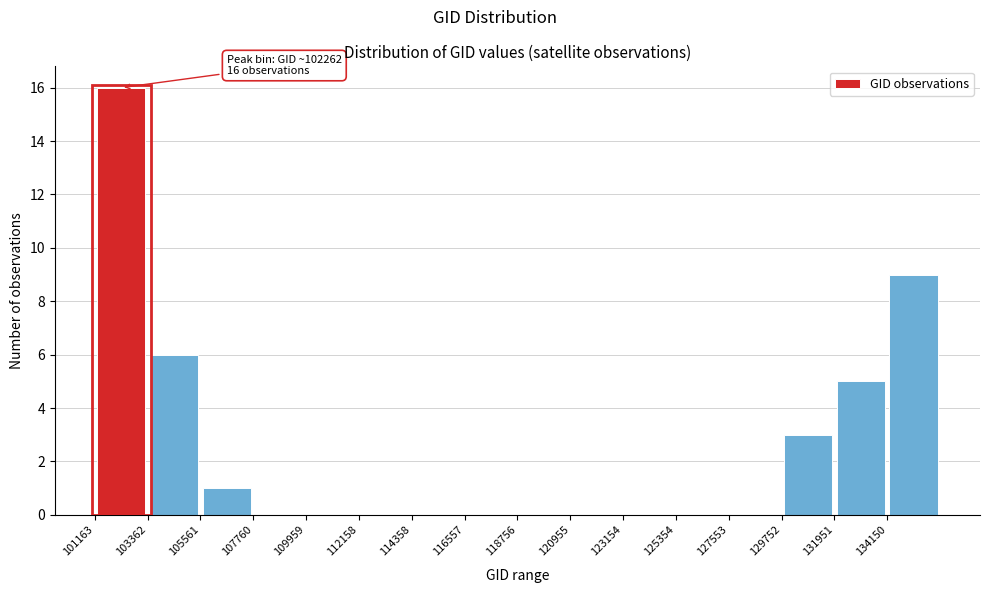

Over which range of the x-axis is the bar tallest?

101000 to 103500